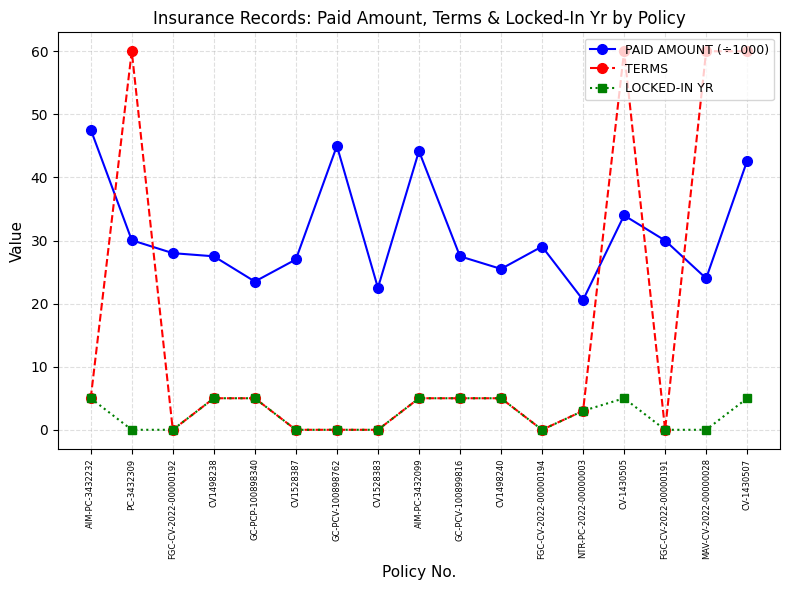

True or false: PAID AMOUNT (÷1000) and TERMS cross at least once.

True